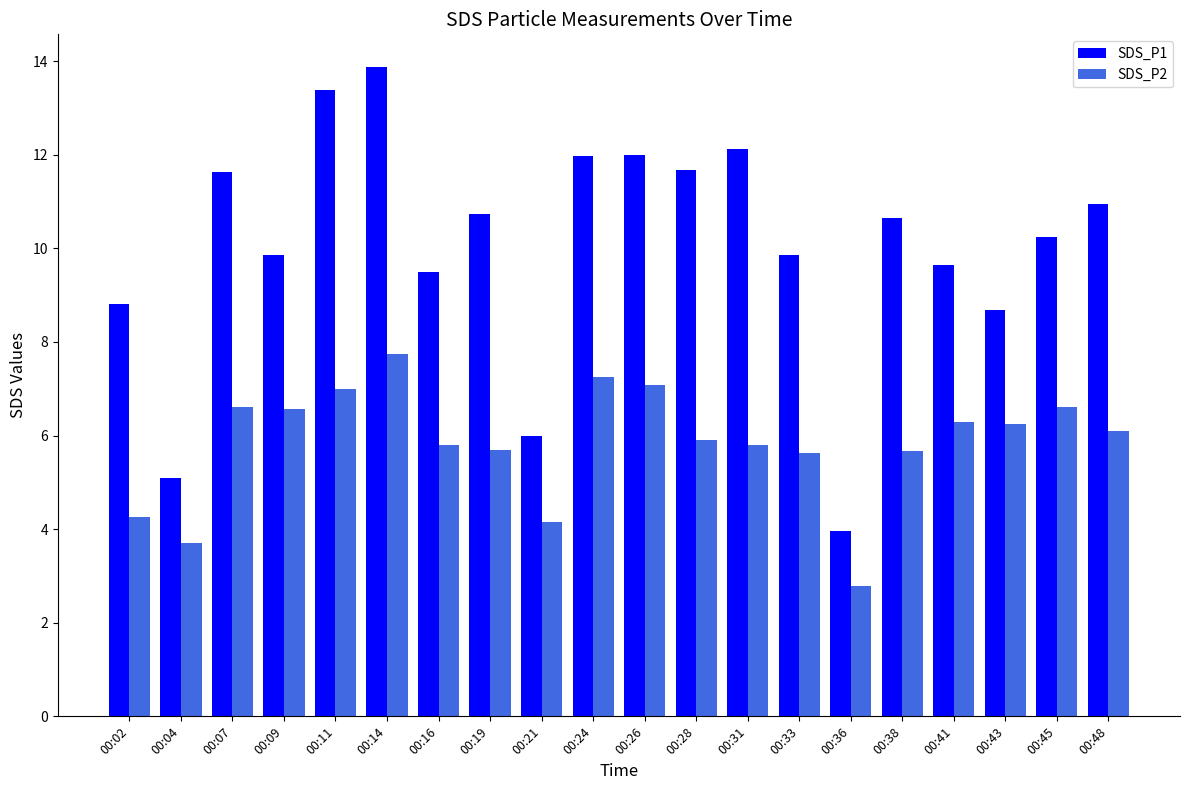

Count the number of categories in the chart.

20